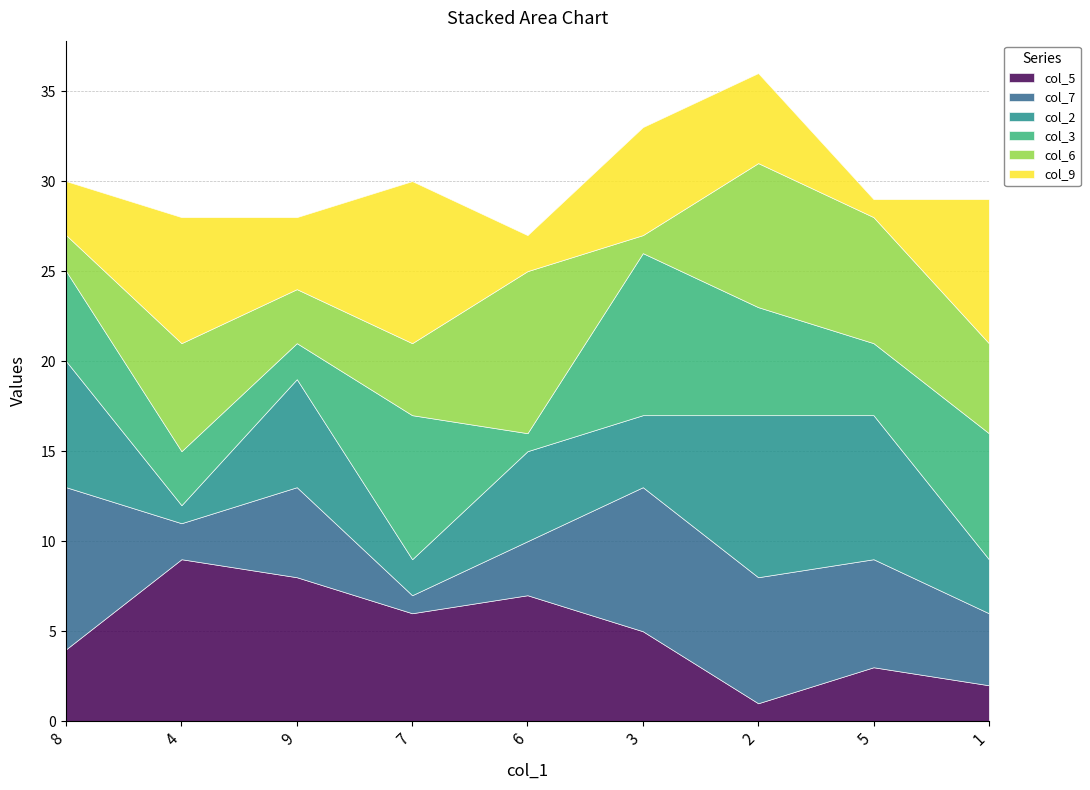

Which category has the highest value in the col_3 series?

3